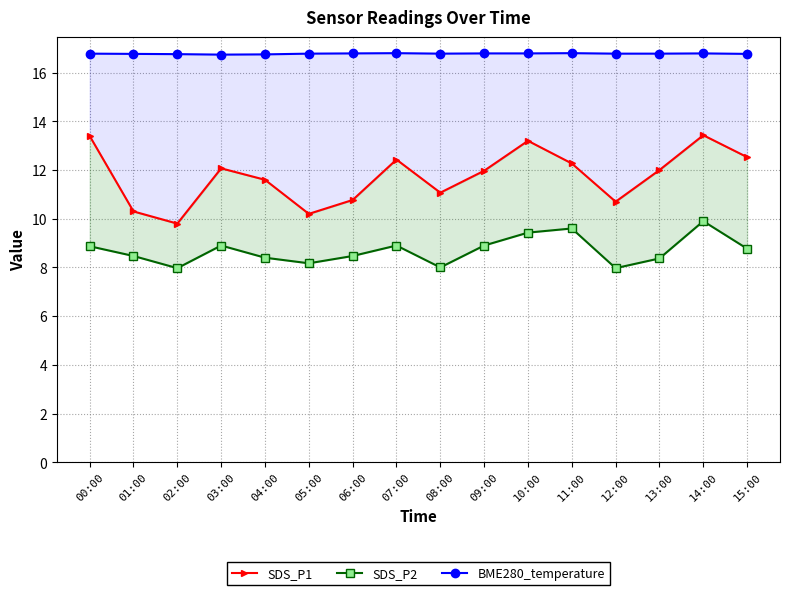

What is the highest value of the BME280_temperature series?

16.8